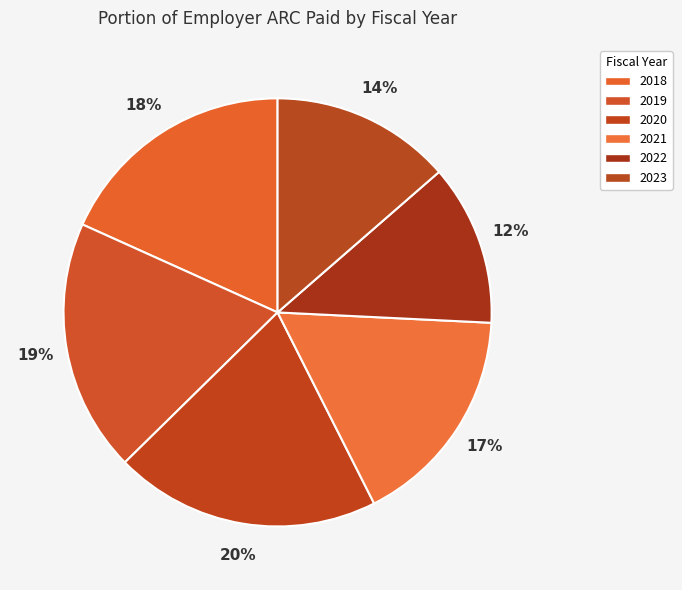

What percentage do 2019 and 2022 together represent?

31.3%